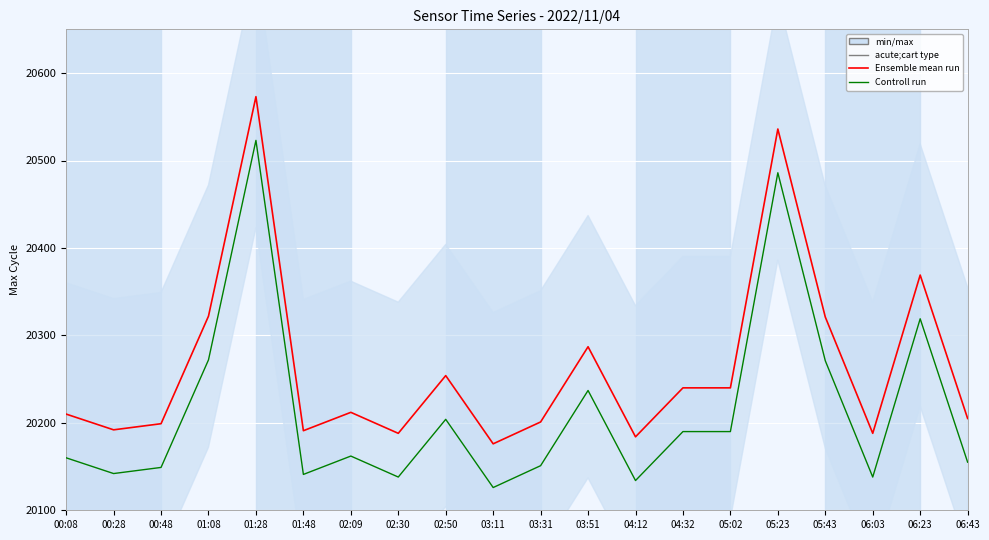

What is the sum of the Controll run values at 04:12 and 01:28?

40657